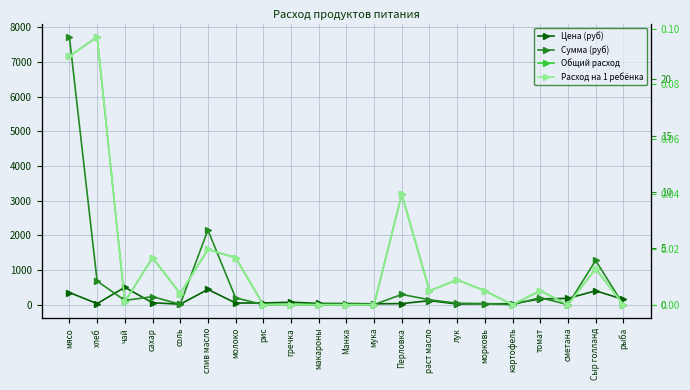

Reading left to right, list all the values displayed in this chart.

Цена (руб): мясо=350.0	хлеб=28.6	чай=500.0	сахар=55.0	соль=12.0	слив масло=438.9	молоко=47.0	рис=47.0	гречка=70.0	макароны=35.0	Манка=32.0	мука=24.0	Перловка=30.0	раст масло=115.0	лук=18.0	морковь=25.0	картофель=25.0	томат=164.3	сметана=180.0	Сыр голланд=400.0	рыба=150.0
Сумма (руб): мясо=7717.5	хлеб=679.0	чай=122.5	сахар=229.1	соль=11.8	слив масло=2150.6	молоко=195.8	рис=0.0	гречка=0.0	макароны=0.0	Манка=0.0	мука=0.0	Перловка=294.0	раст масло=140.9	лук=39.7	морковь=30.6	картофель=0.0	томат=201.3	сметана=0.0	Сыр голланд=1274.0	рыба=0.0
Общий расход: мясо=22.1	хлеб=23.8	чай=0.2	сахар=4.2	соль=1.0	слив масло=4.9	молоко=4.2	рис=0.0	гречка=0.0	макароны=0.0	Манка=0.0	мука=0.0	Перловка=9.8	раст масло=1.2	лук=2.2	морковь=1.2	картофель=0.0	томат=1.2	сметана=0.0	Сыр голланд=3.2	рыба=0.0
Расход на 1 ребёнка: мясо=0.1	хлеб=0.1	чай=0.0	сахар=0.0	соль=0.0	слив масло=0.0	молоко=0.0	рис=0.0	гречка=0.0	макароны=0.0	Манка=0.0	мука=0.0	Перловка=0.0	раст масло=0.0	лук=0.0	морковь=0.0	картофель=0.0	томат=0.0	сметана=0.0	Сыр голланд=0.0	рыба=0.0